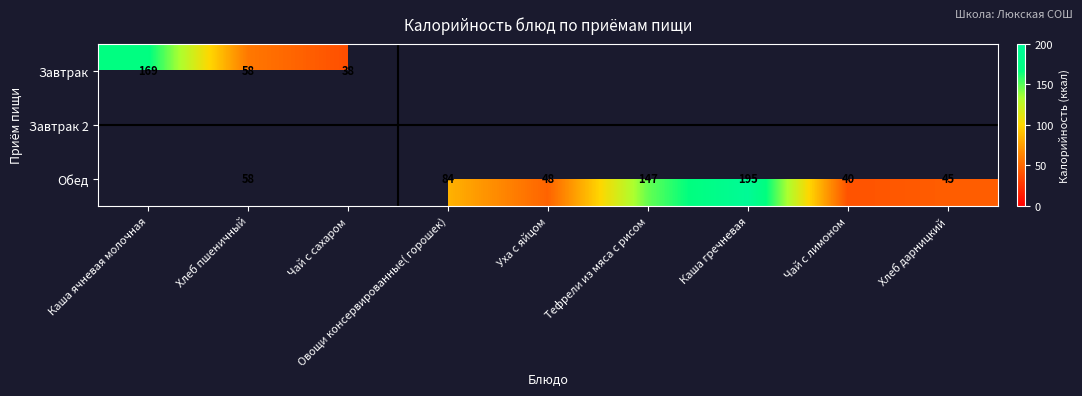

Is it true that Обед equals 31 at Хлеб дарницкий?

False